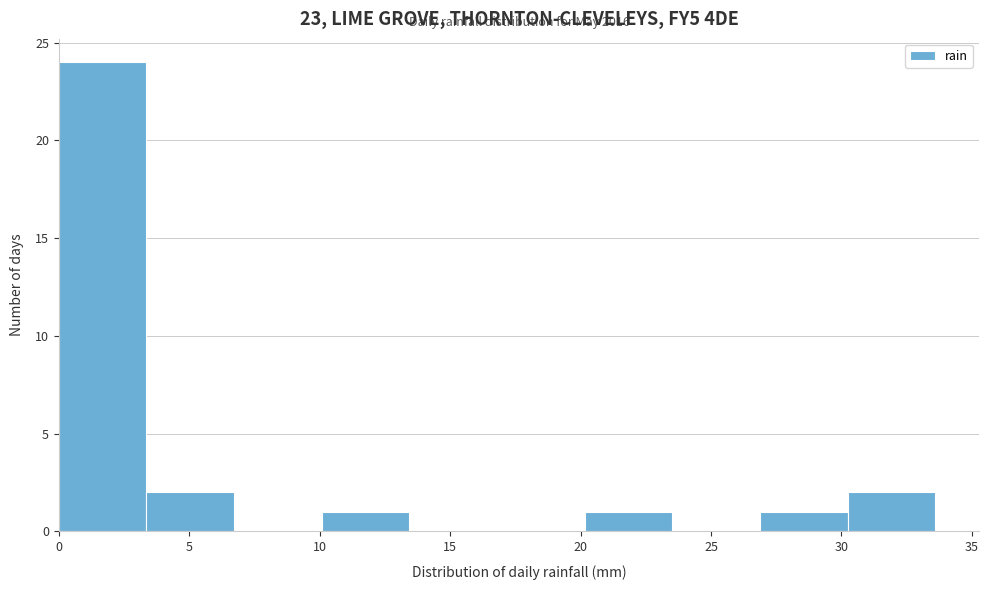

Which range on the x-axis has the tallest bar?

0.0 to 3.5